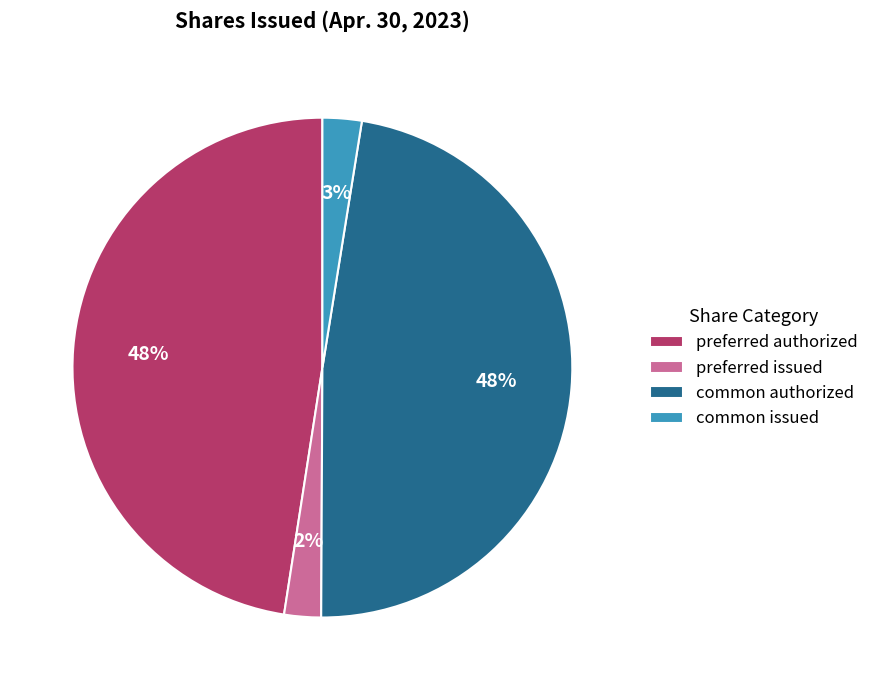

To the nearest percent, what is the average slice percentage?

25%